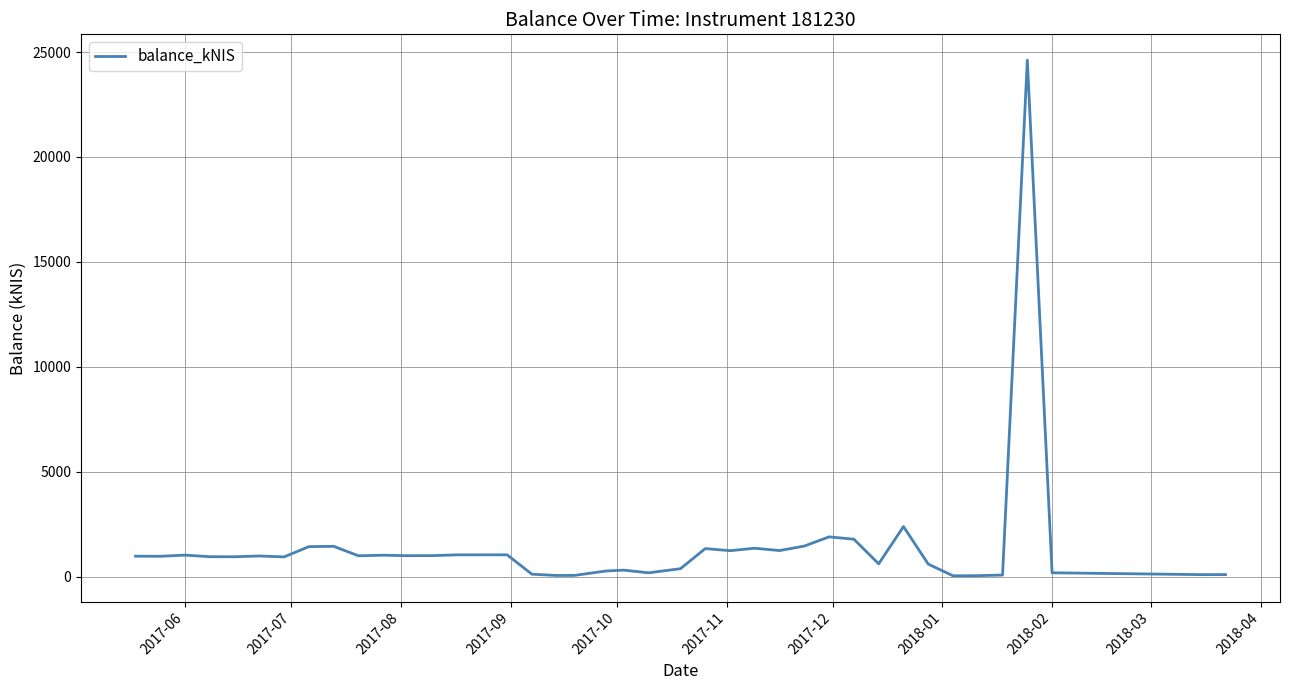

What is the difference between the maximum and minimum values?

24573.2